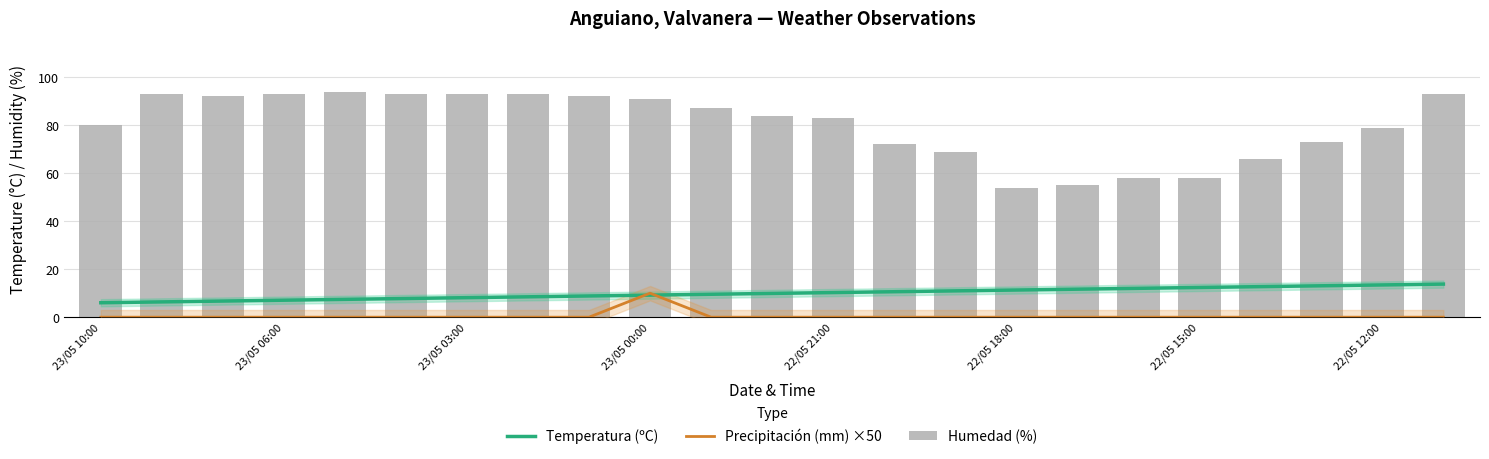

Rank the series at 23/05 10:00 from lowest to highest value.

Precipitación (mm) ×50, Temperatura (ºC), Humedad (%)